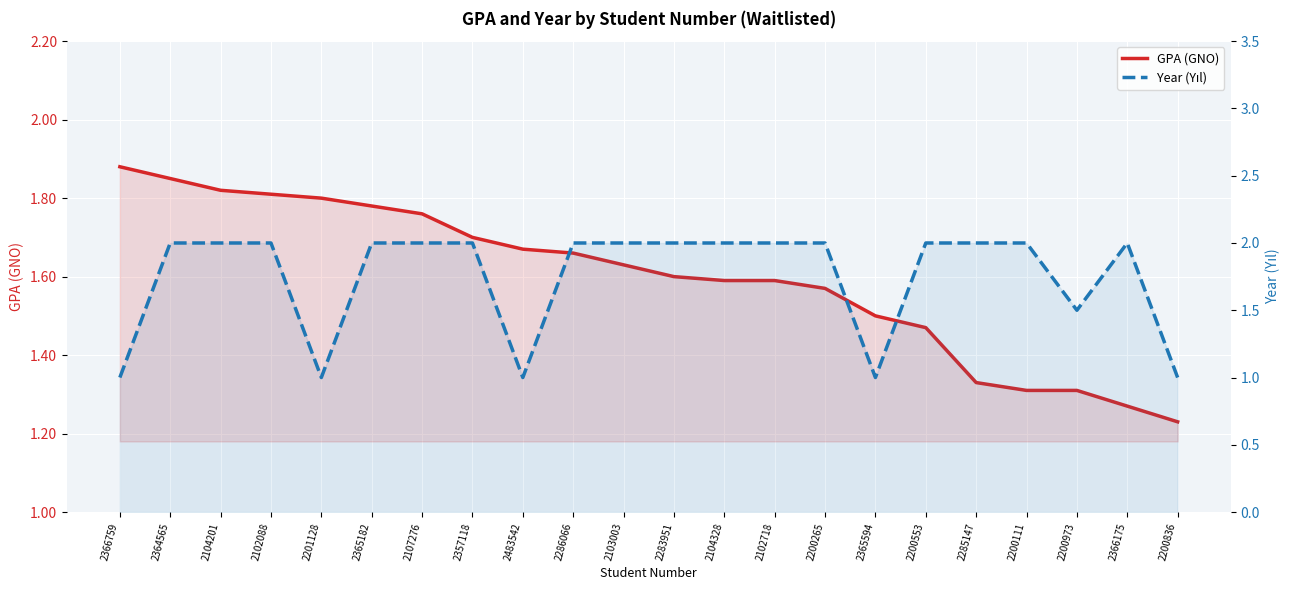

True or false: Year (Yıl) and GPA (GNO) intersect in this chart.

True